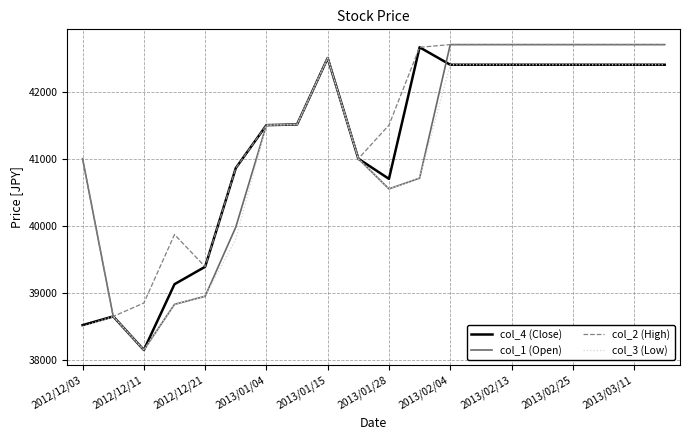

What is the lowest value of the col_4 (Close) series?

38150